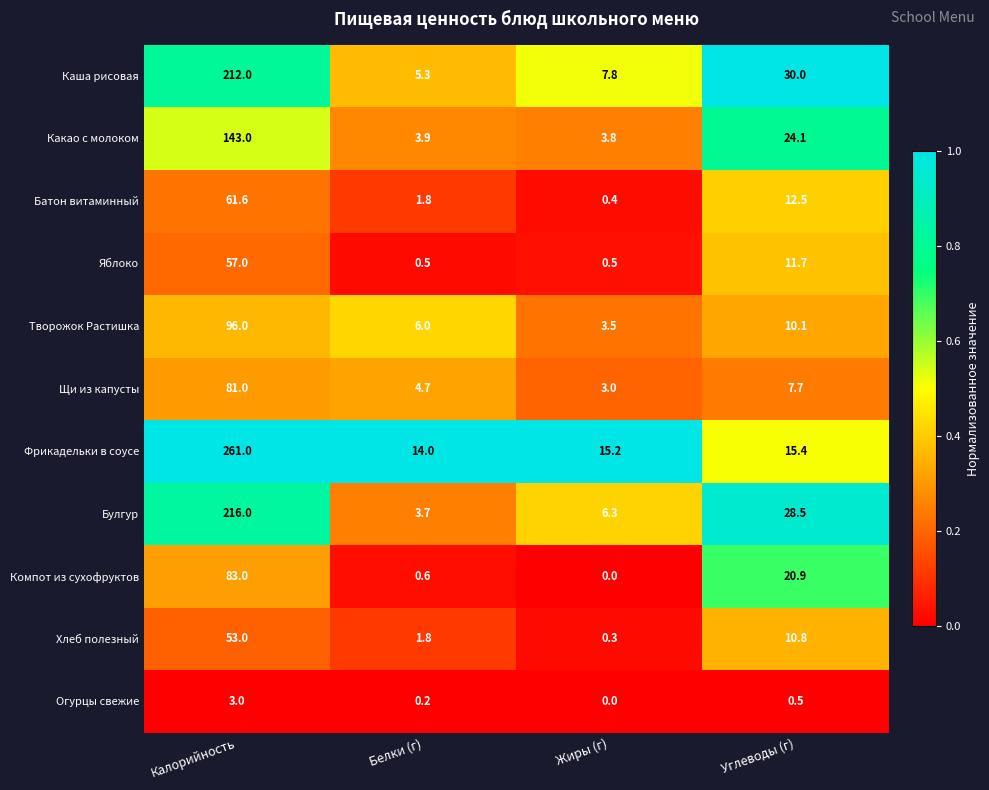

What is the greatest value displayed?

261.0